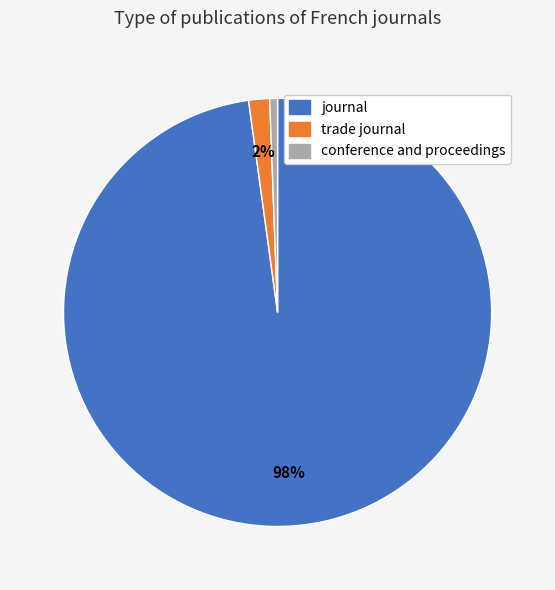

Which has a higher value, trade journal or journal?

journal